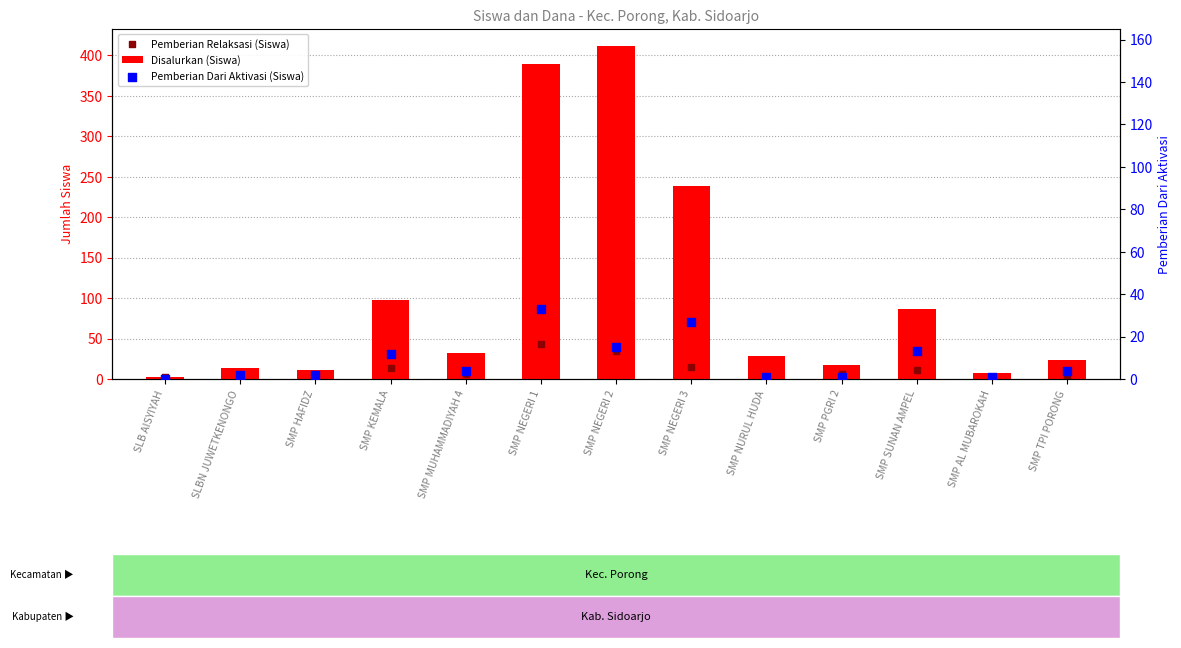

At how many categories does at least one series exceed 315?

2